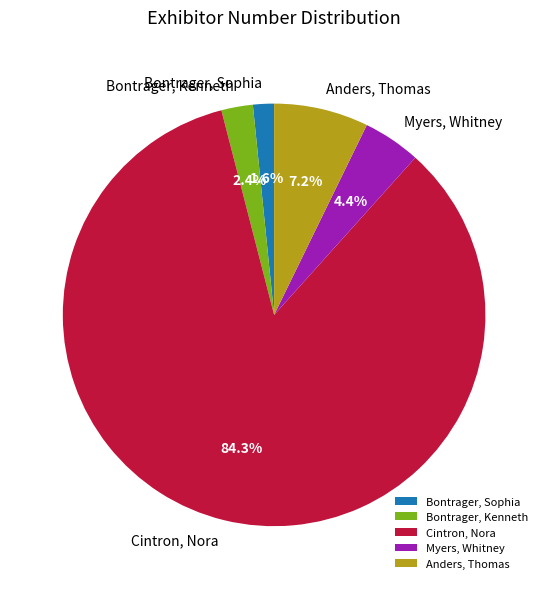

What portion of the pie excludes Myers, Whitney?

95.6%